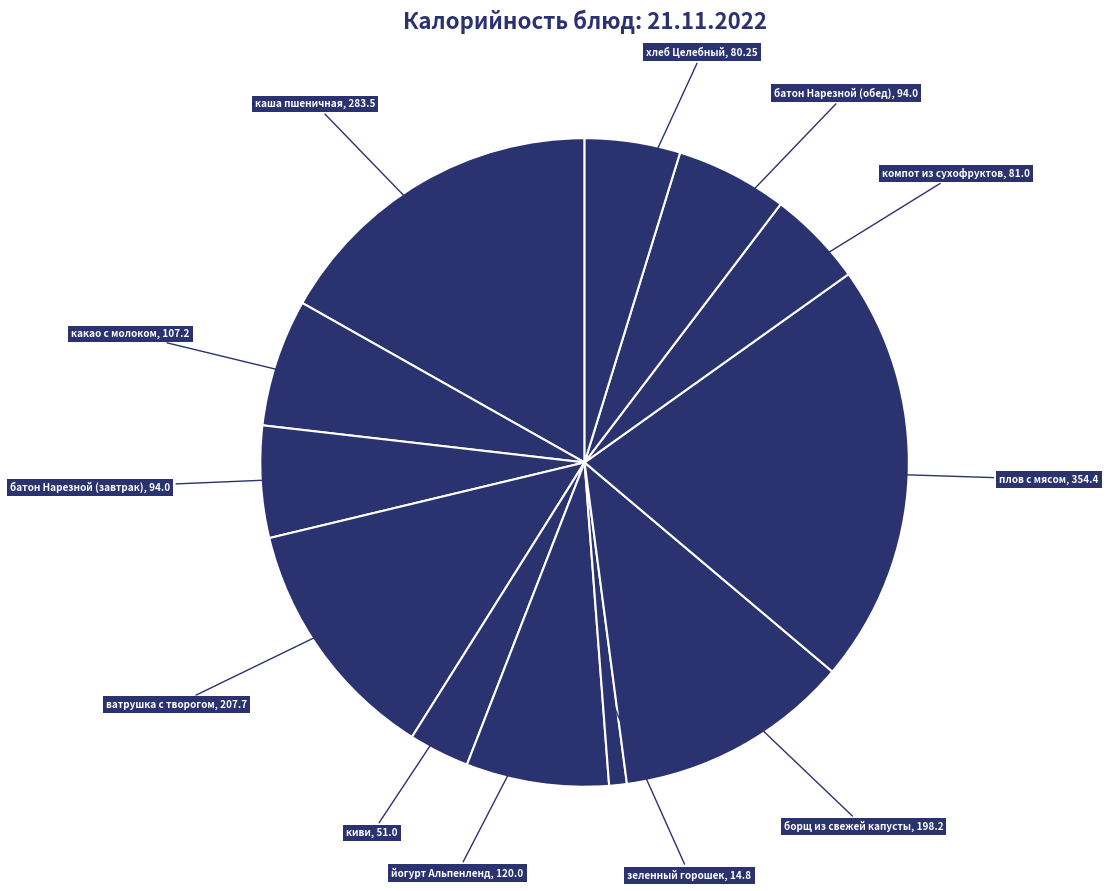

How many slices are in this pie chart?

12